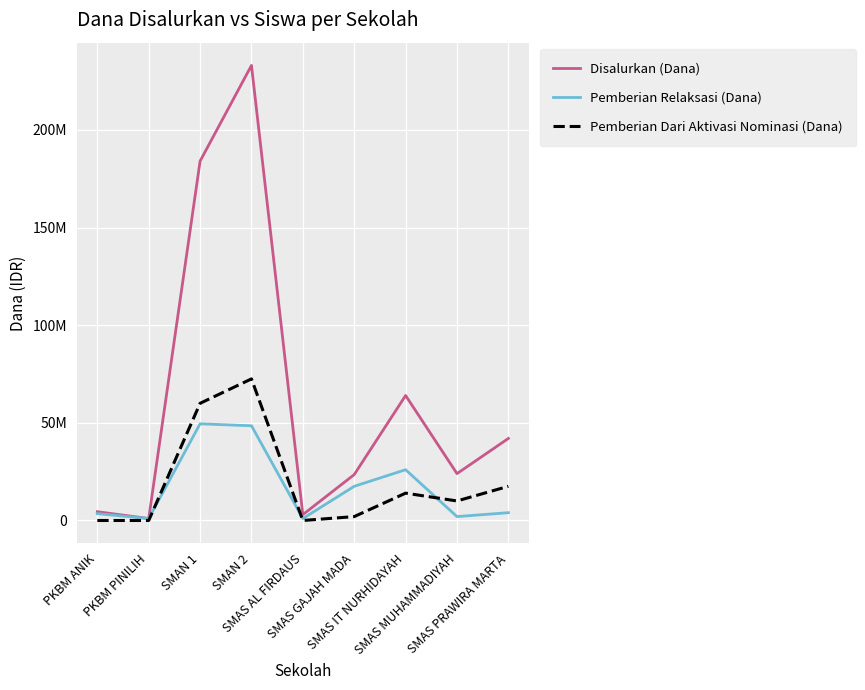

What is the highest value of the Disalurkan (Dana) series?

233000000